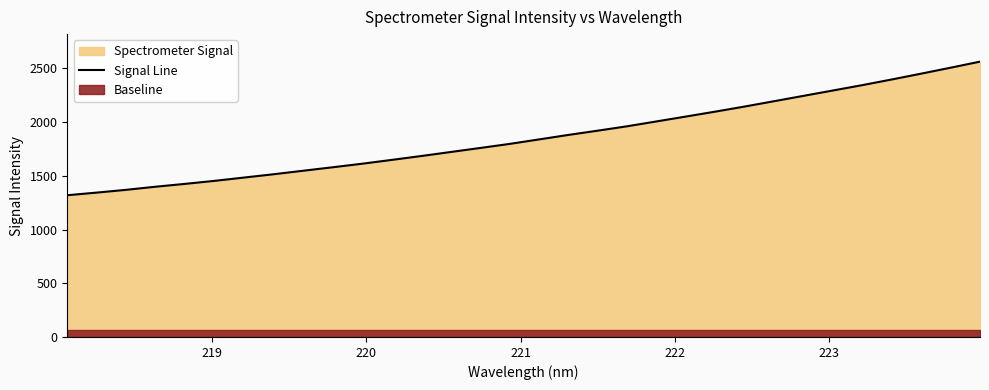

What is the minimum value for Signal Line?

1319.0